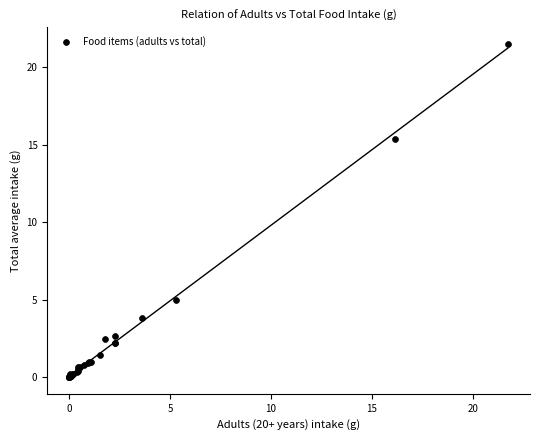

What Y value in the scatter plot is closest to 10?

5.0